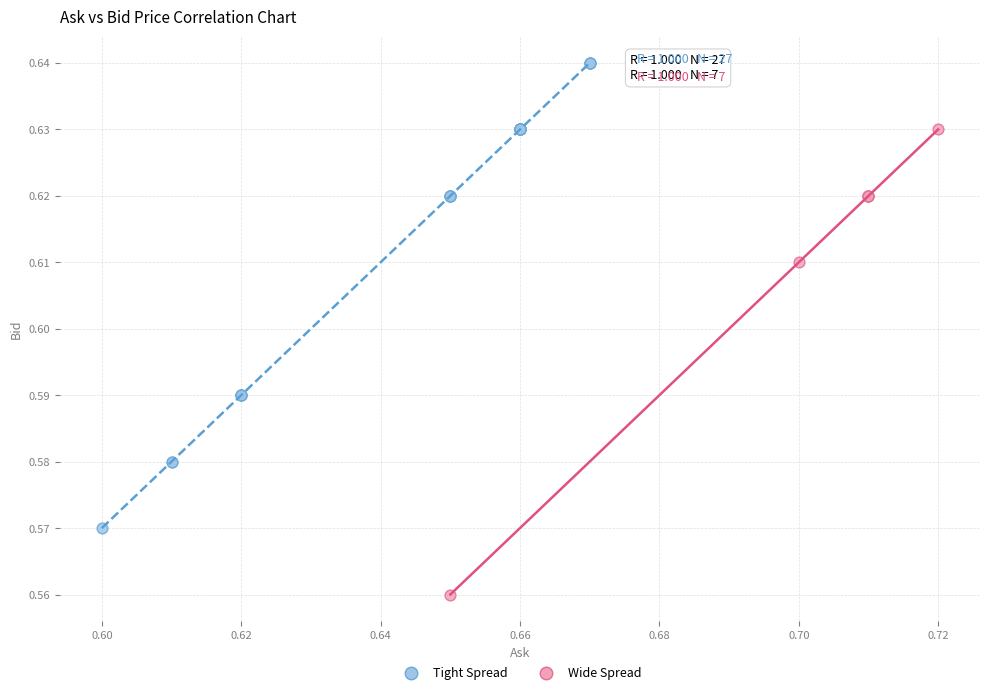

Which series contains the lowest Y value?

Wide Spread